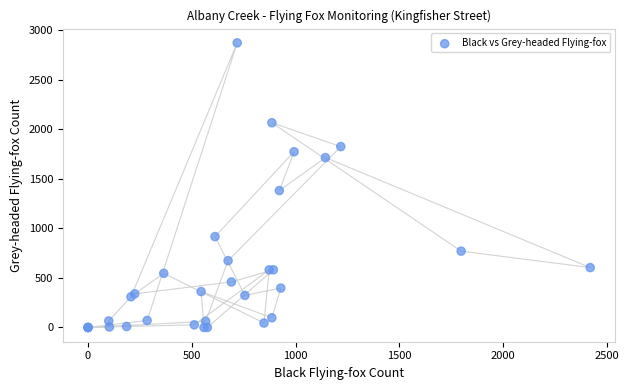

What Y value in the scatter plot is closest to 1437?

1383